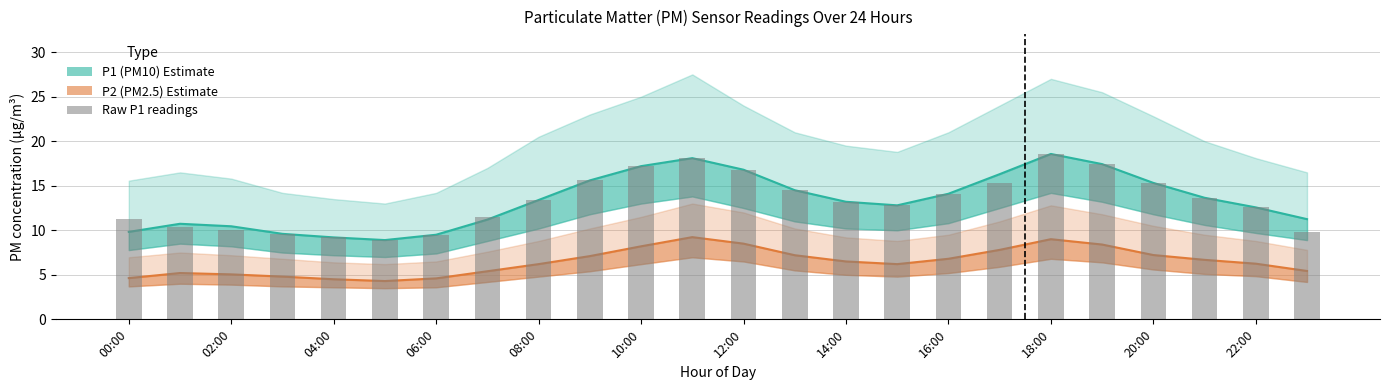

What is the label of the 11th bar from the right?

13